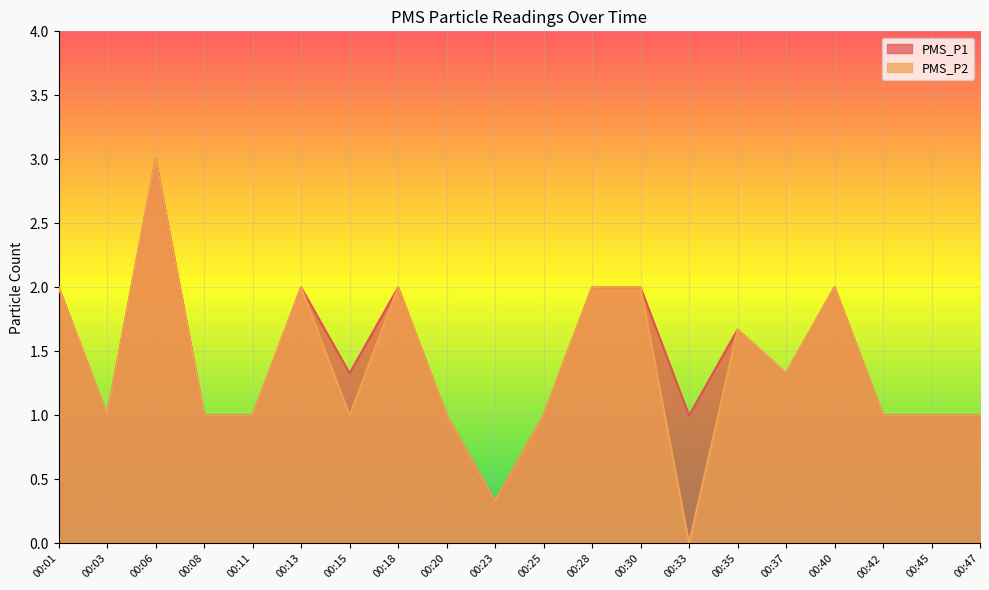

Between 00:13 and 00:33, which series saw the biggest shift?

PMS_P2